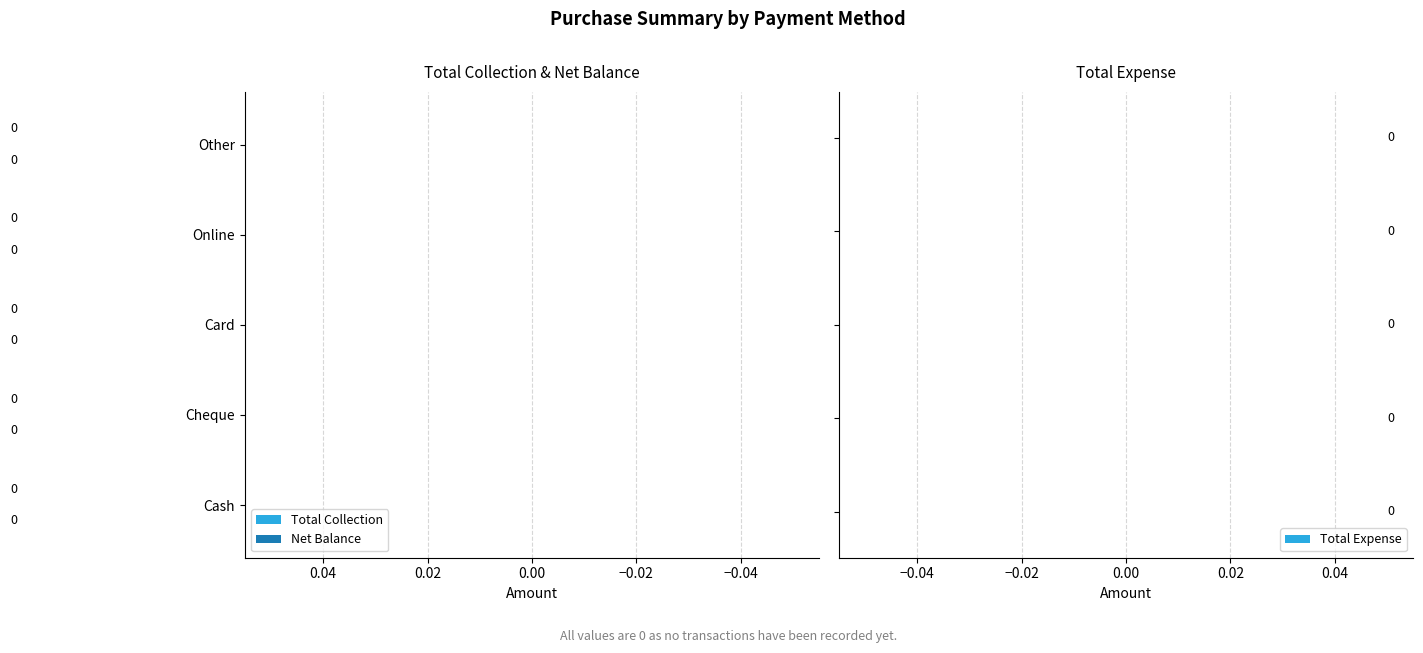

Which series has the widest spread of values?

Total Collection